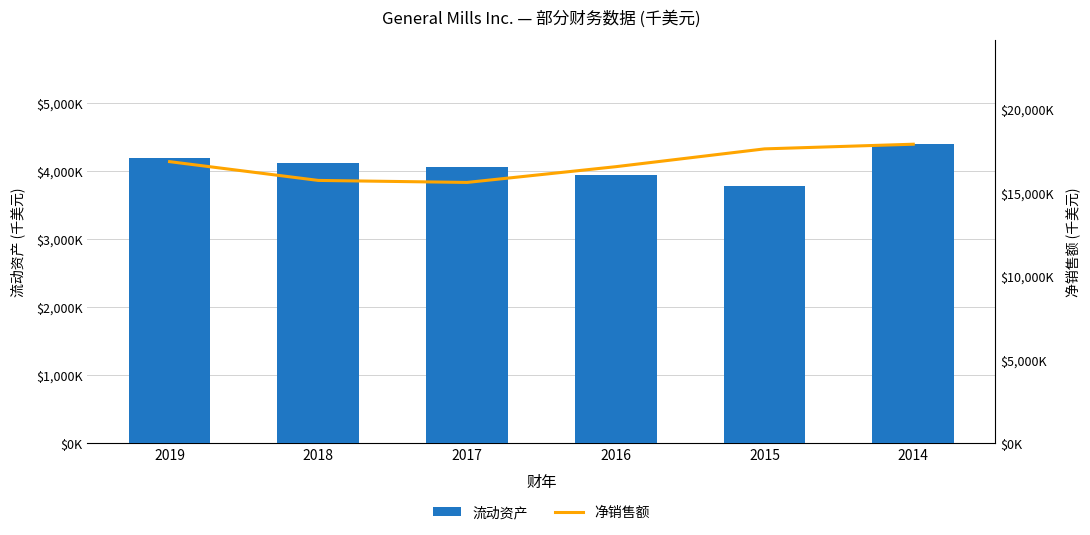

What is the minimum value shown in the chart?

3785700